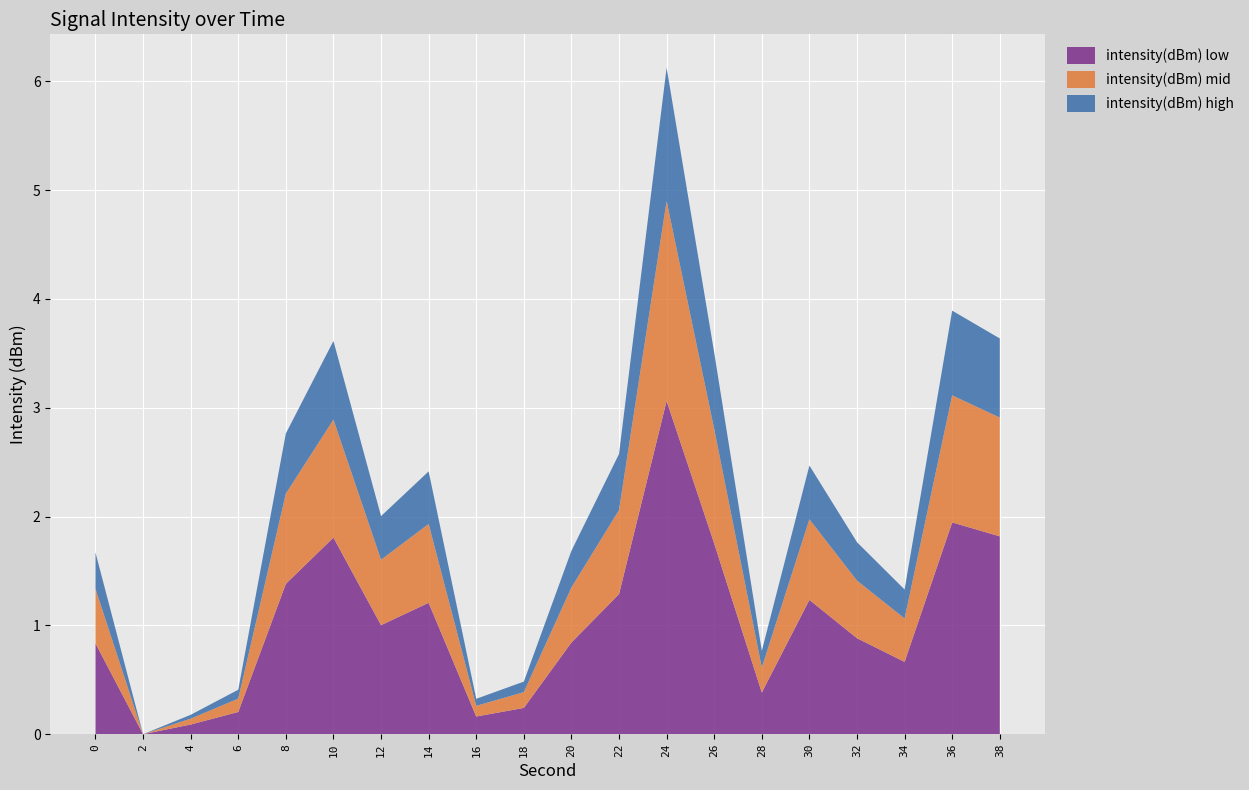

What is the total value across all series at 10?

3.6